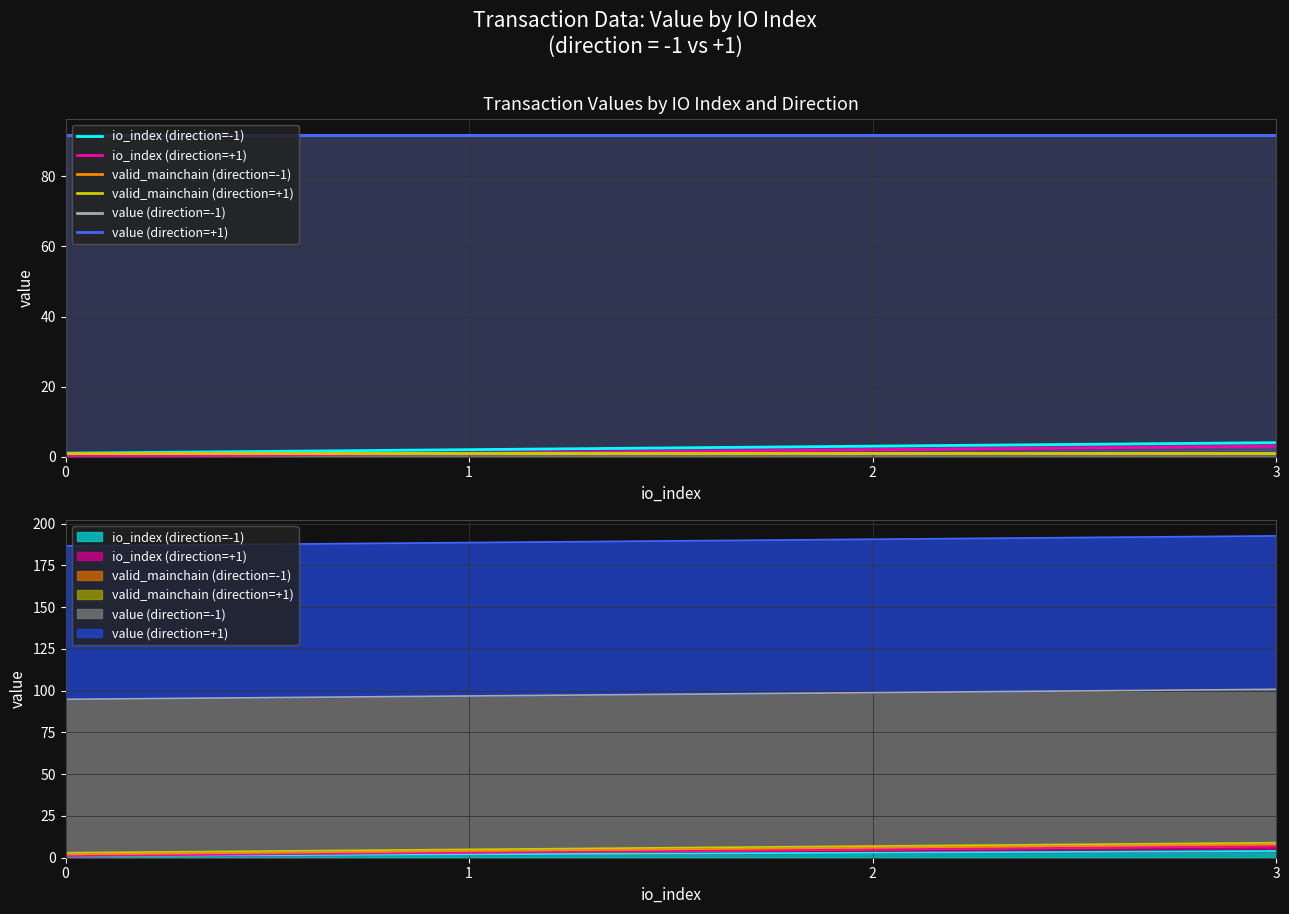

Which series has the widest spread of values?

io_index (direction=-1)